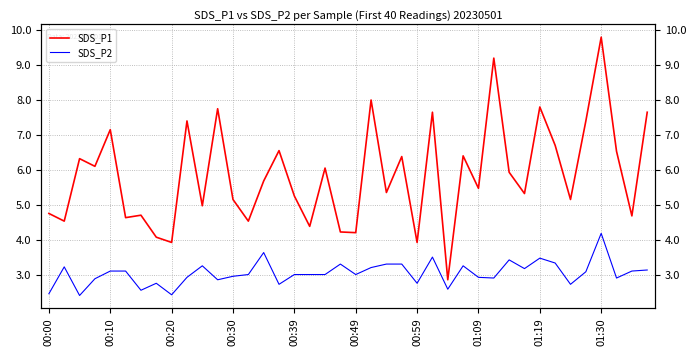

Where is SDS_P1 nearest to the value 6?

18